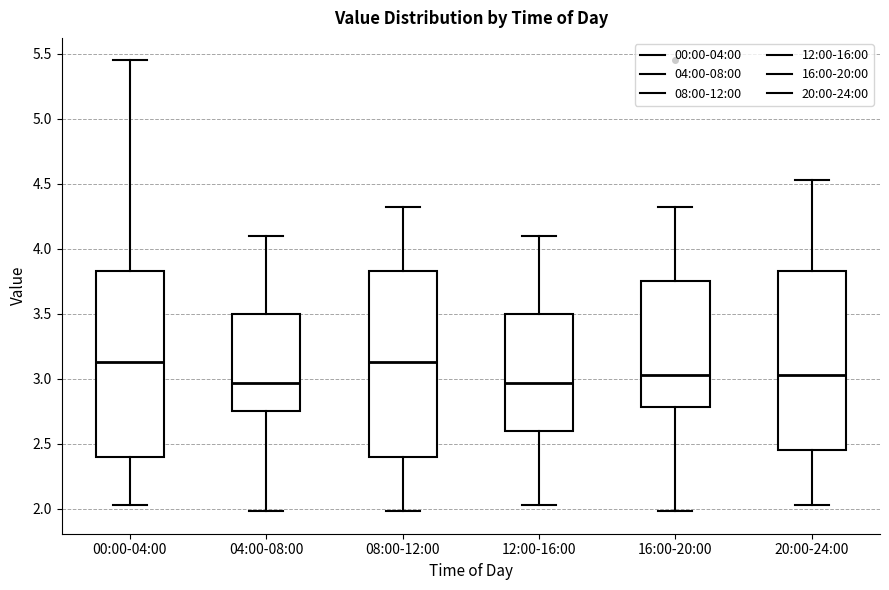

Where does the median line of the box for 16:00-20:00 sit on the y-axis? The values are not printed on the chart, so give them approximately, as read against the axis.

3.05